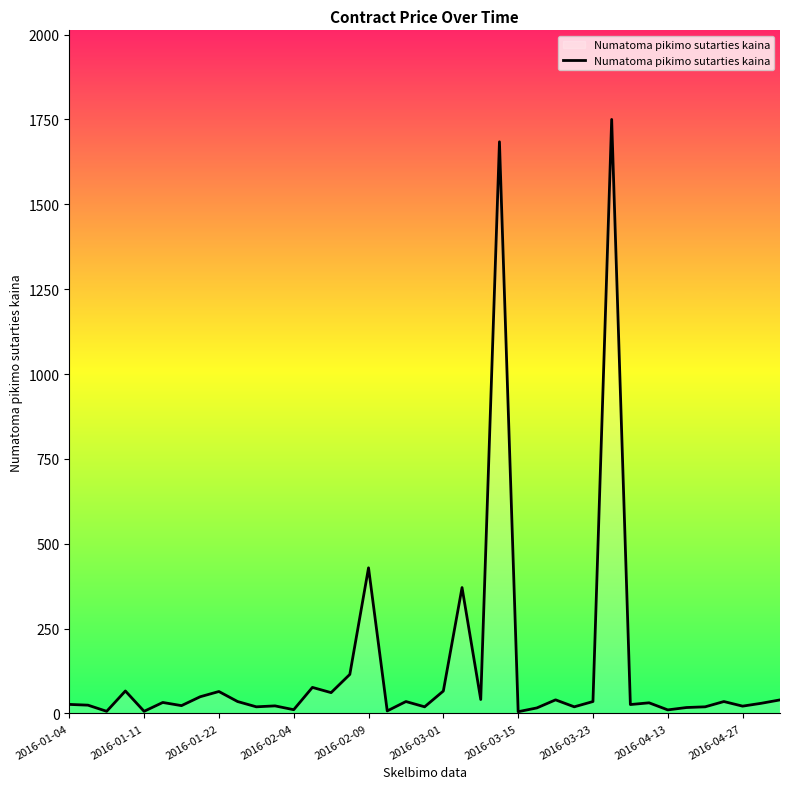

Does the chart have visible grid lines?

No